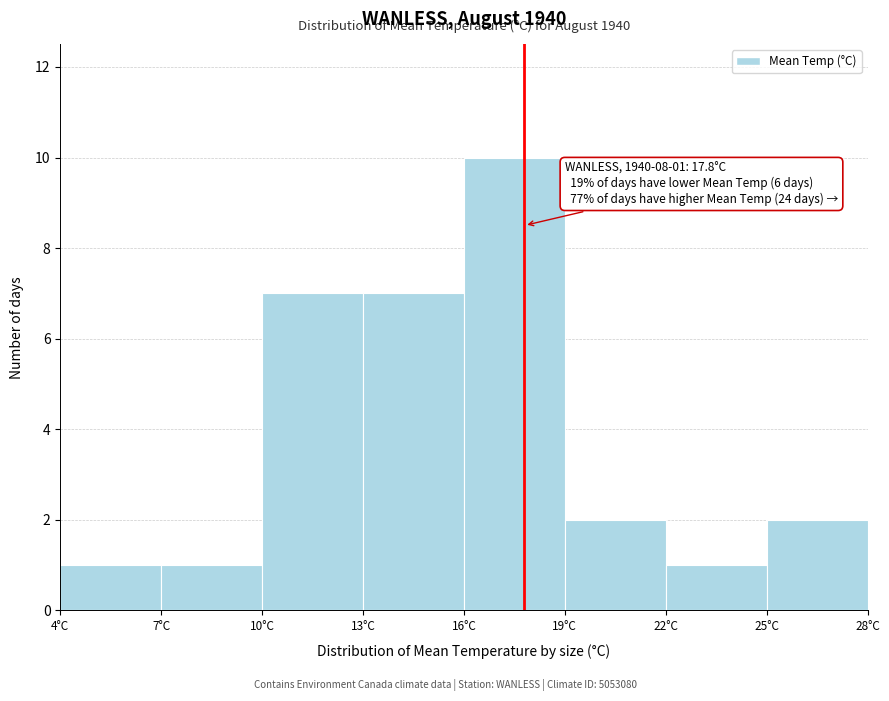

Which range on the x-axis has the tallest bar?

16 to 19